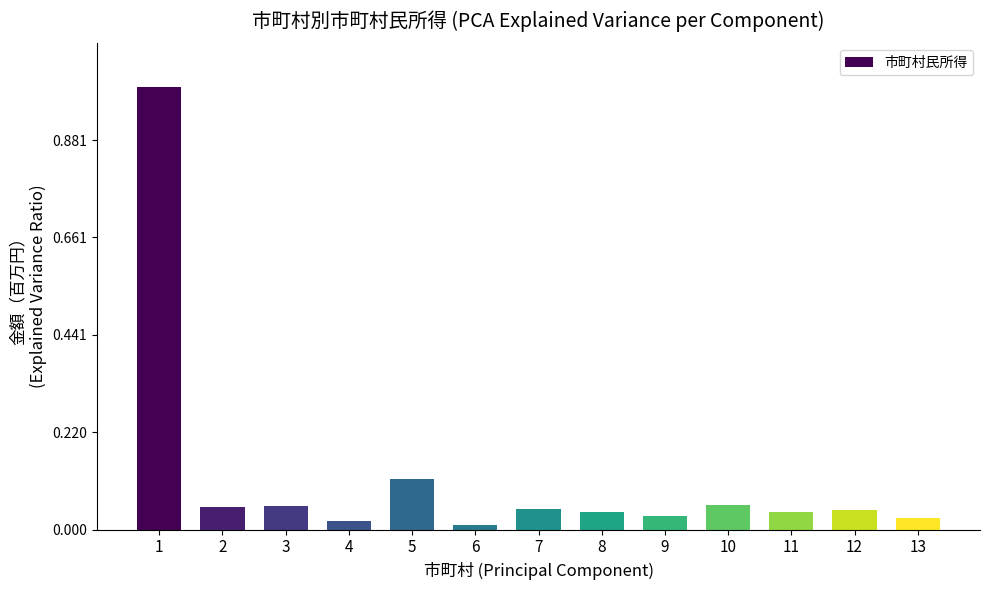

Are the bars horizontal?

No